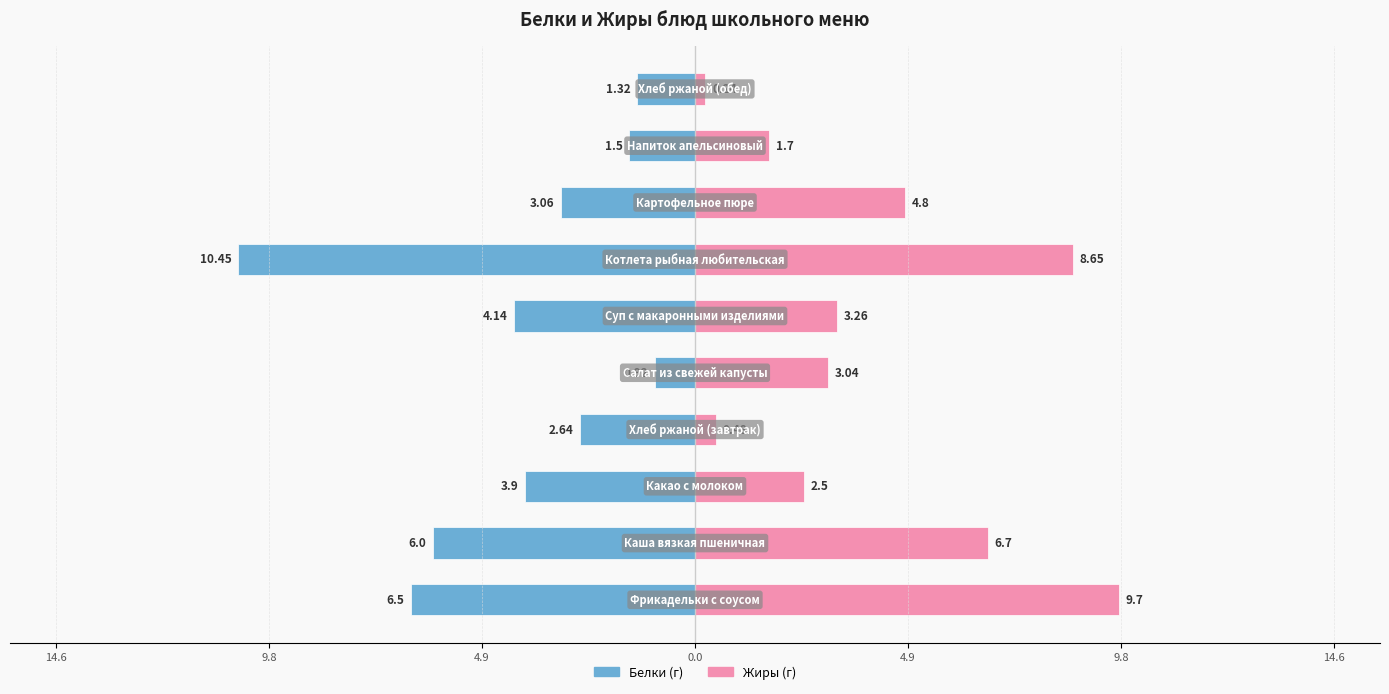

Count the number of categories in the chart.

10